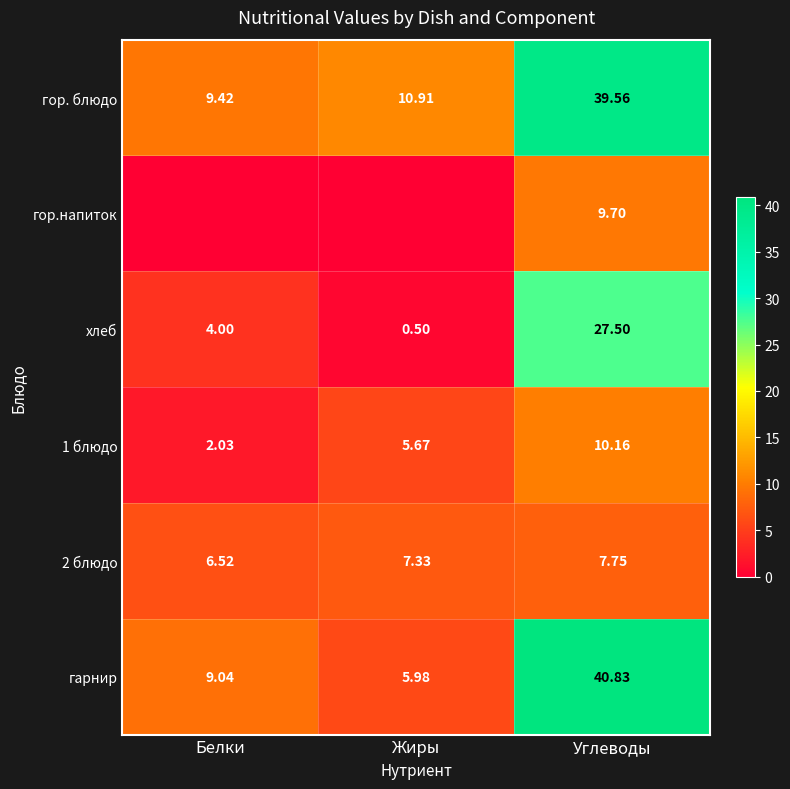

List the labels in order of гарнир value, smallest first.

Жиры, Белки, Углеводы